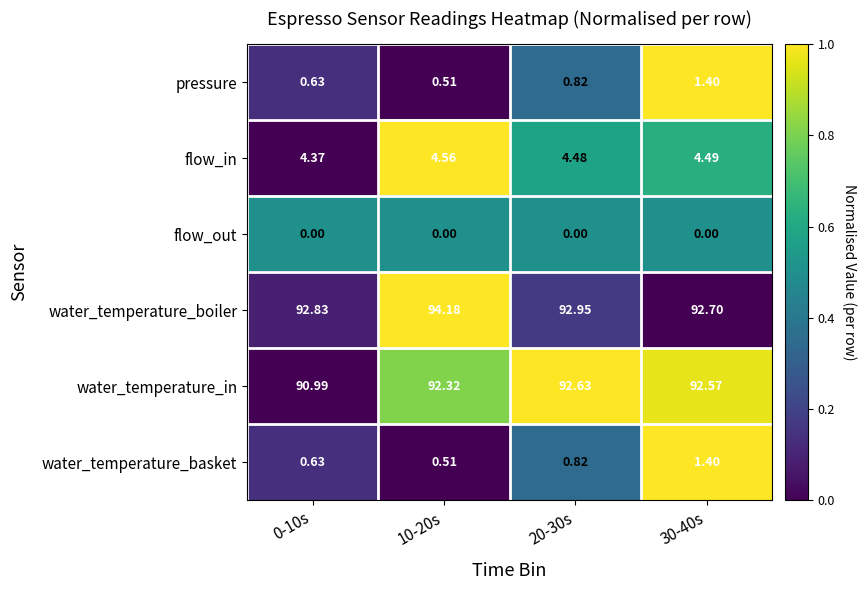

Which series changed the most between 0-10s and 30-40s?

water_temperature_in